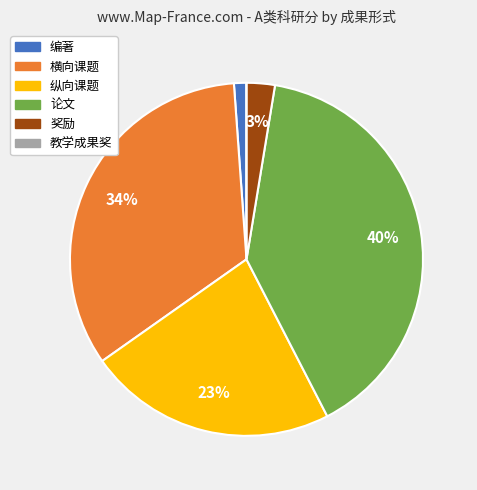

Which has a higher value, 论文 or 纵向课题?

论文